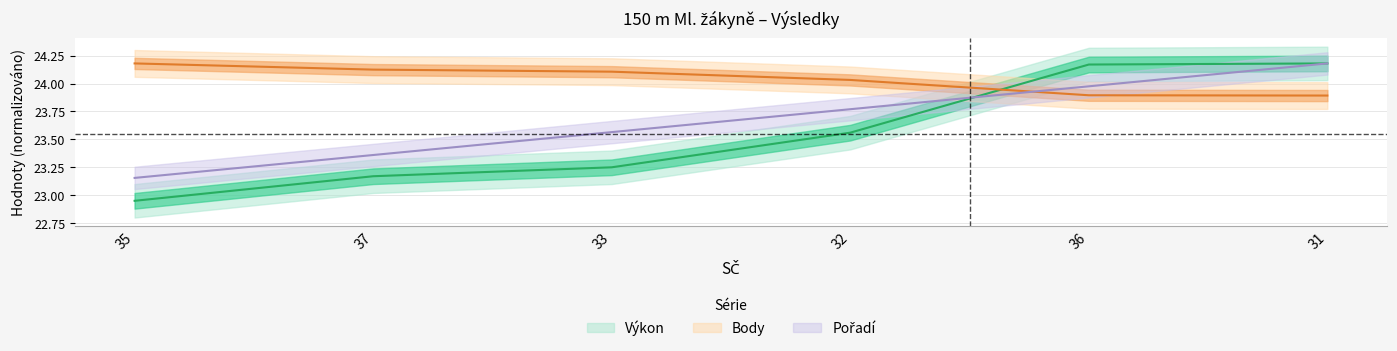

What position from the left is 35?

1